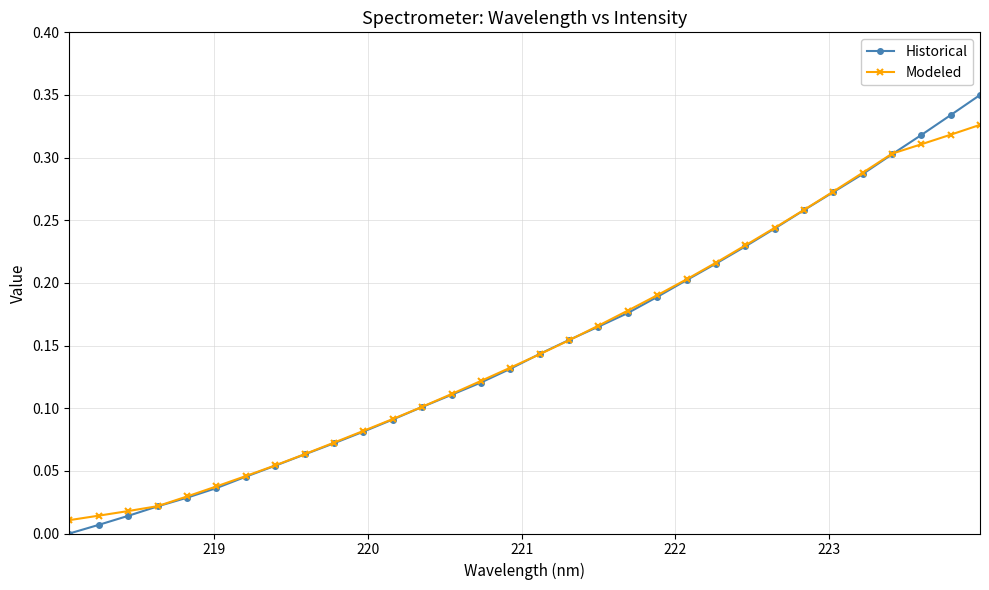

How many data points does each series have?

32